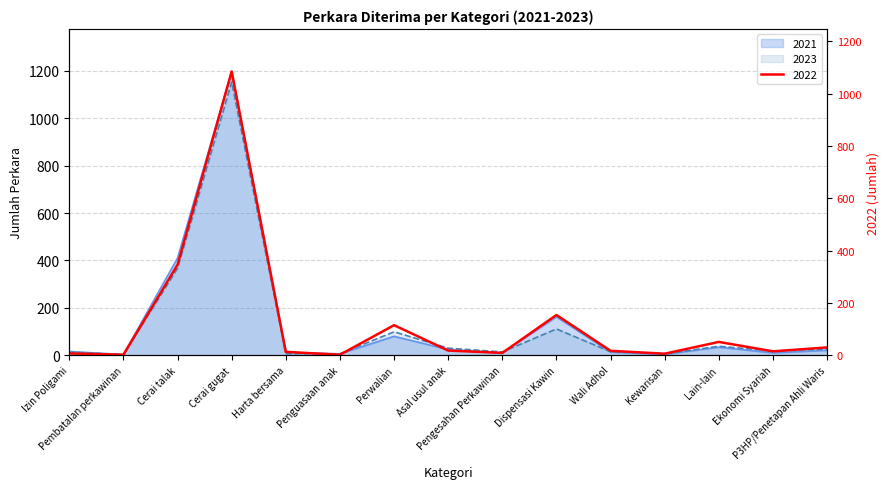

Where is 2022 nearest to the value 543?

Cerai talak